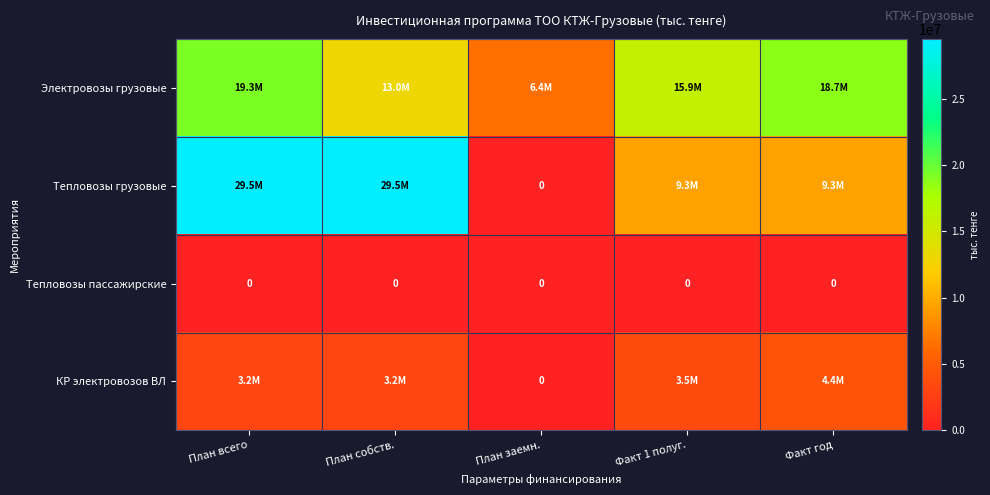

Rank the series by their maximum value, from lowest to highest.

Тепловозы пассажирские, КР электровозов ВЛ, Электровозы грузовые, Тепловозы грузовые